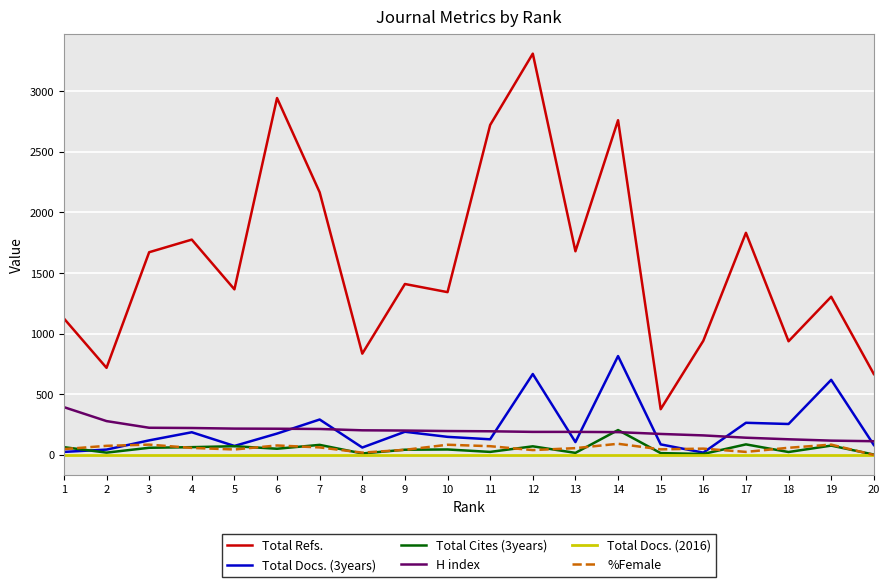

The value of Total Refs. at 5 is 1365. True or false?

True